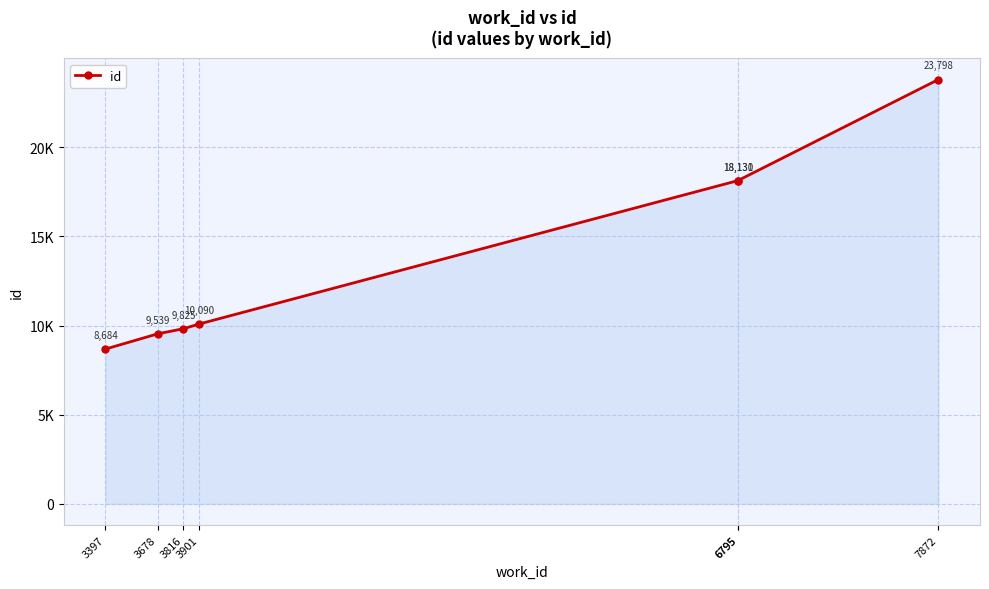

Which category has the highest value across all series?

7872